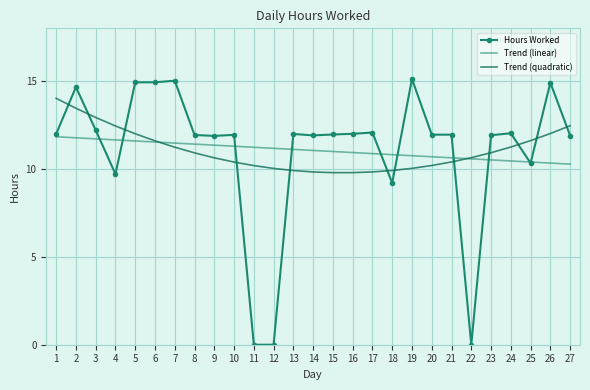

What are all the series names shown in the legend?

Hours Worked, Trend (linear), Trend (quadratic)